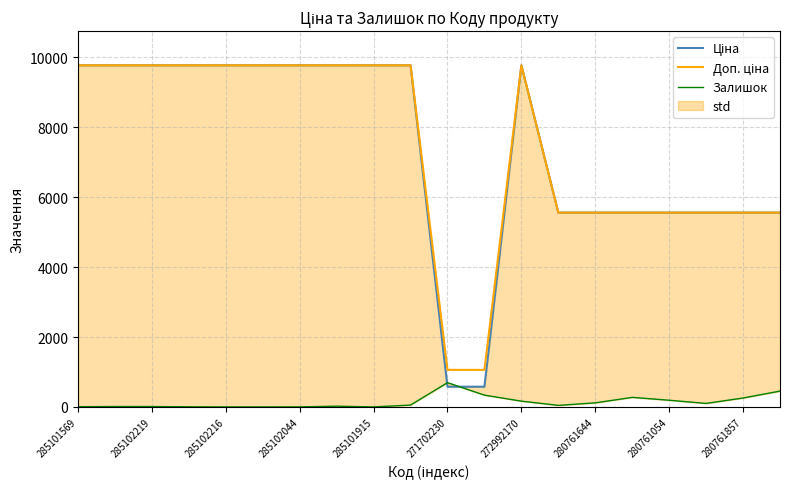

At how many categories does at least one series exceed 7731?

11